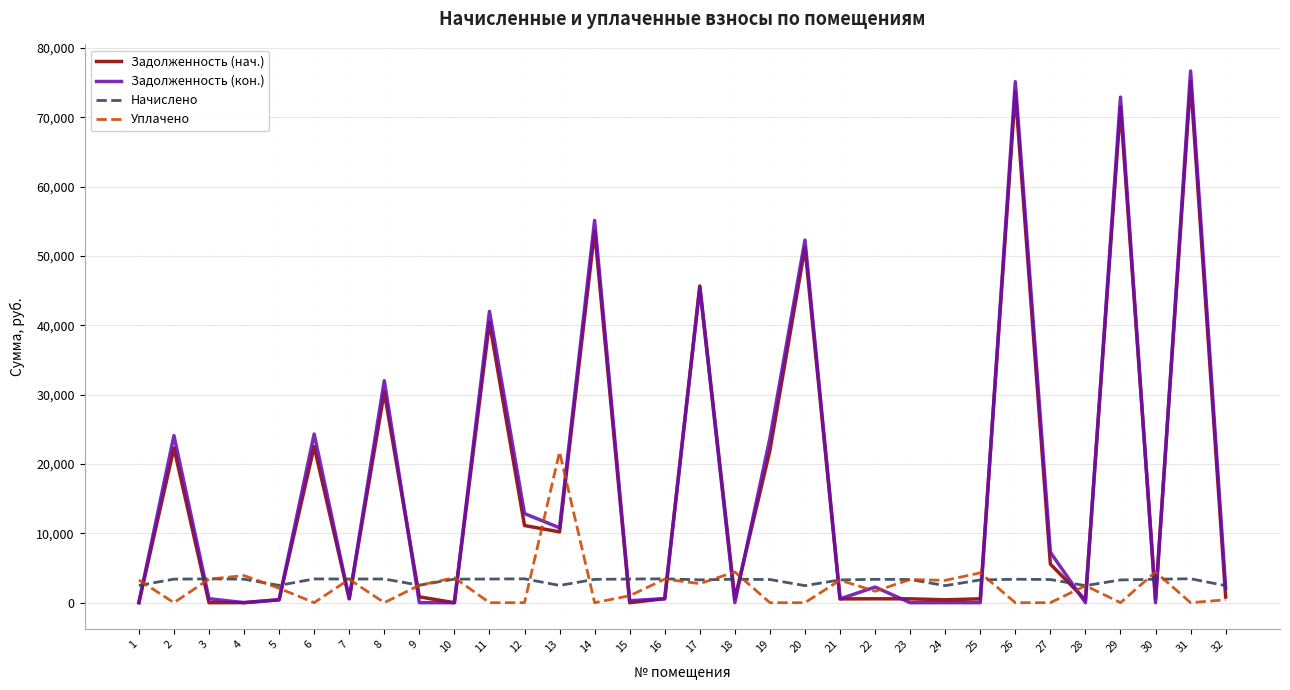

The value of Задолженность (нач.) at 6 is 35559.7. True or false?

False